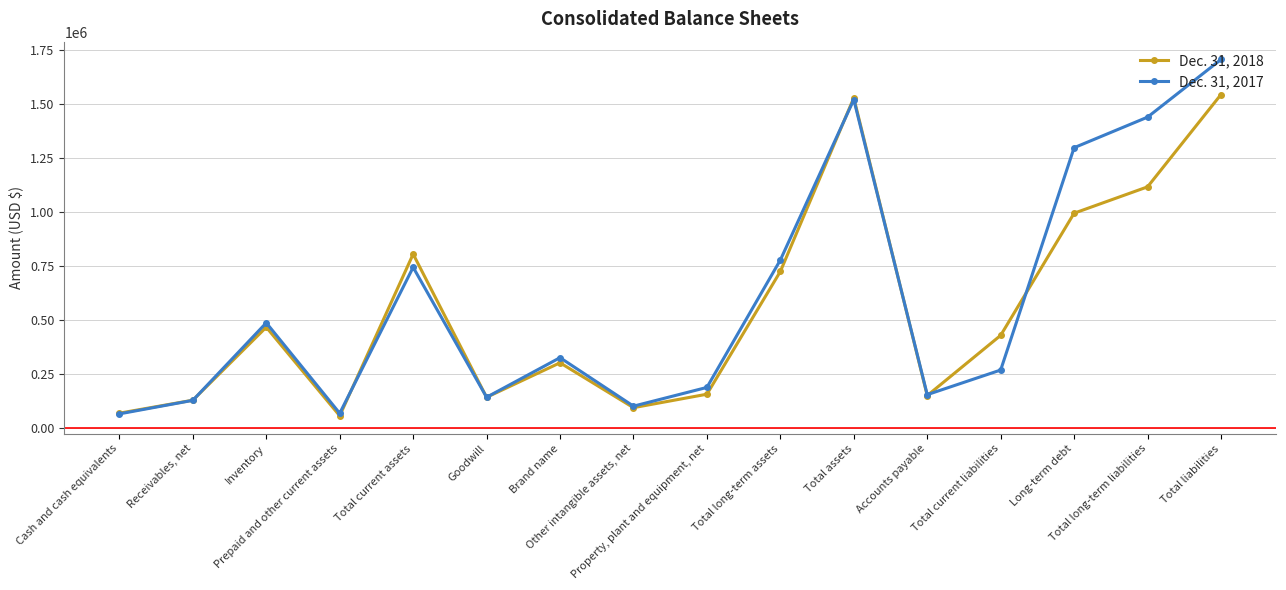

At which label does Dec. 31, 2018 reach its peak?

Total liabilities